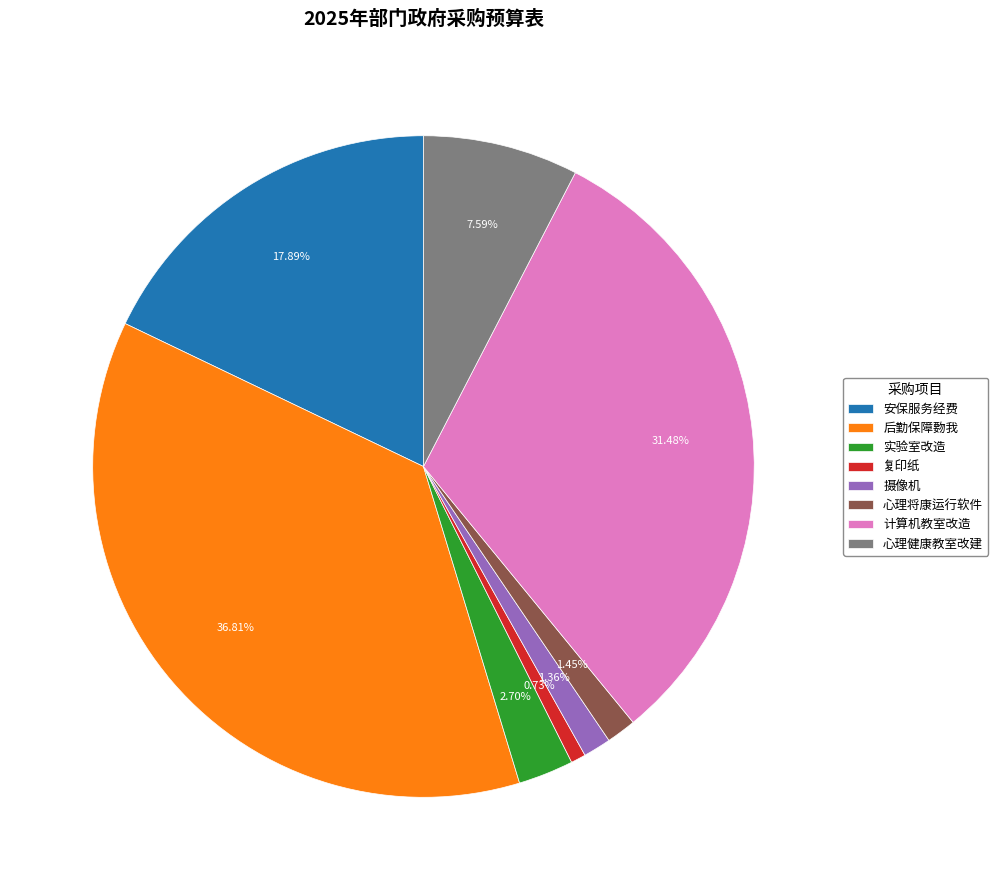

What portion of the pie excludes 复印纸?

99.3%